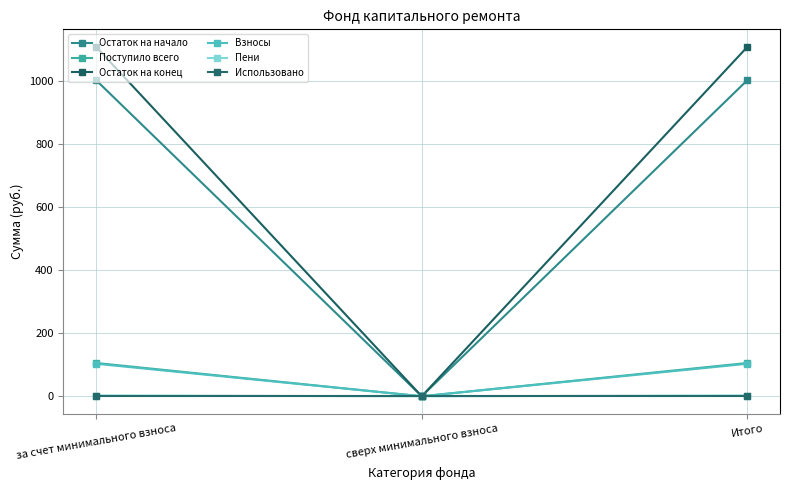

Which series has the largest total across all categories?

Остаток на конец